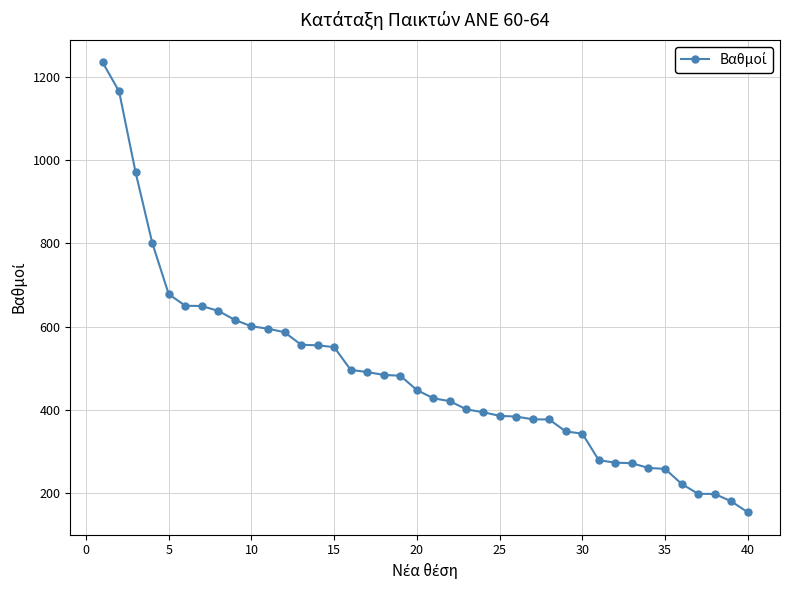

What is the smallest value displayed?

153.8